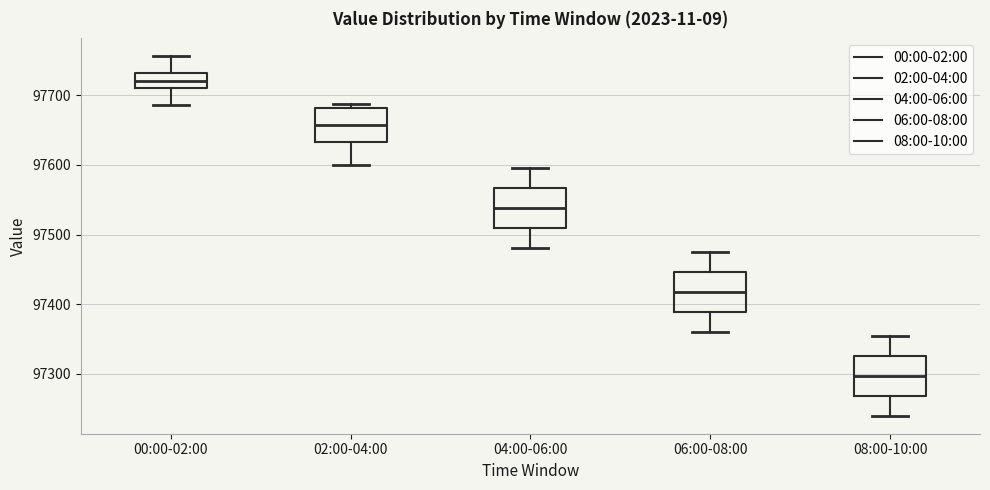

Reading left to right, transcribe this box plot: for each box, give where its median line is, the range the box spans, and where its two whiskers end, as read against the y-axis. The values are not printed on the chart, so give them approximately, as read against the axis.

00:00-02:00: median 97720, box 97710 to 97730, whiskers 97690 to 97760
02:00-04:00: median 97660, box 97630 to 97680, whiskers 97600 to 97690
04:00-06:00: median 97540, box 97510 to 97570, whiskers 97480 to 97600
06:00-08:00: median 97420, box 97390 to 97450, whiskers 97360 to 97480
08:00-10:00: median 97300, box 97270 to 97330, whiskers 97240 to 97360